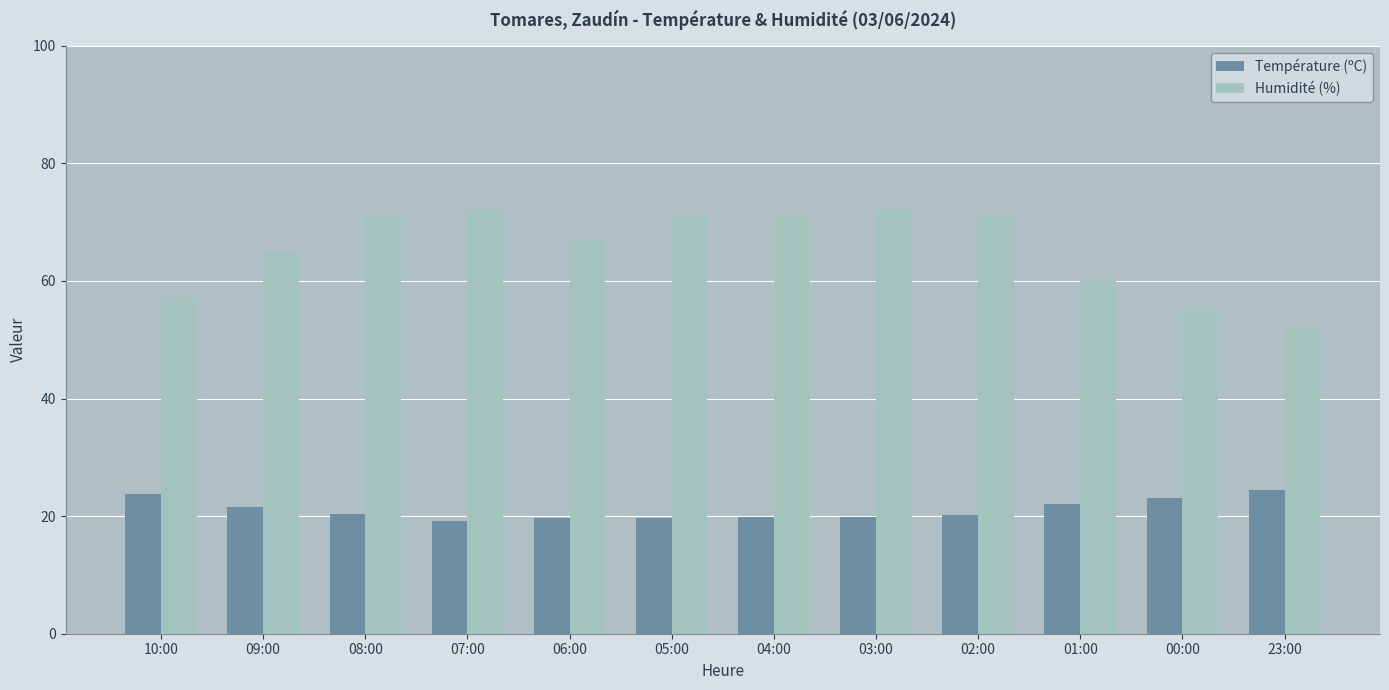

Which series has the largest range (max minus min)?

Humidité (%)